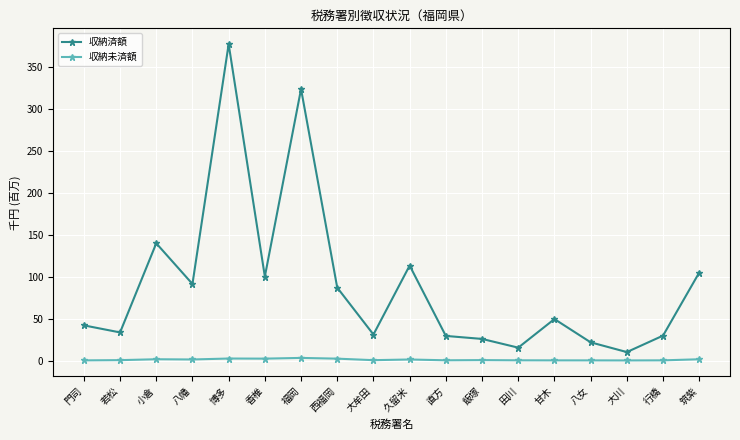

True or false: 収納未済額 and 収納済額 intersect in this chart.

False